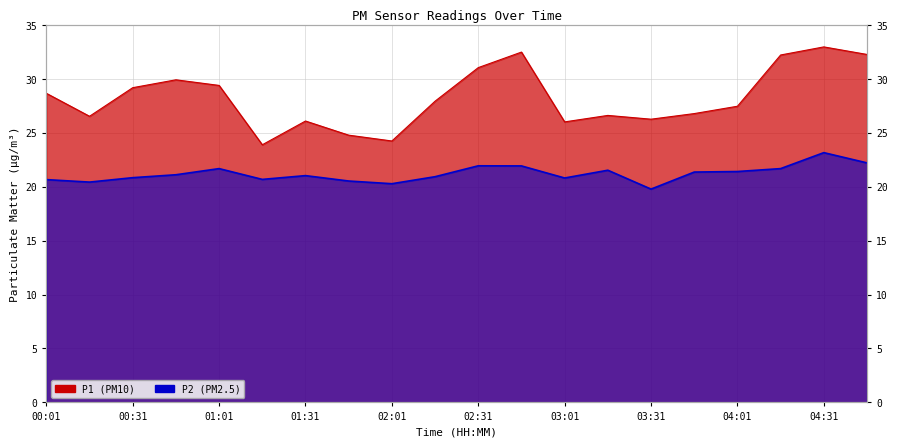

What is the difference between the second highest and minimum values in the P1 series?

8.6